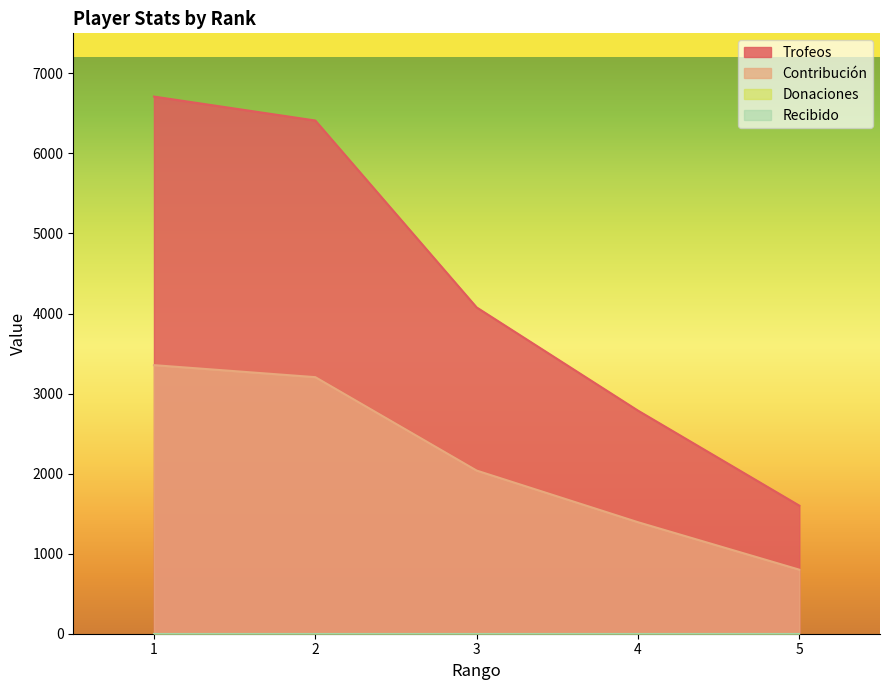

What is the difference between the Trofeos values at 2 and 5?

4811